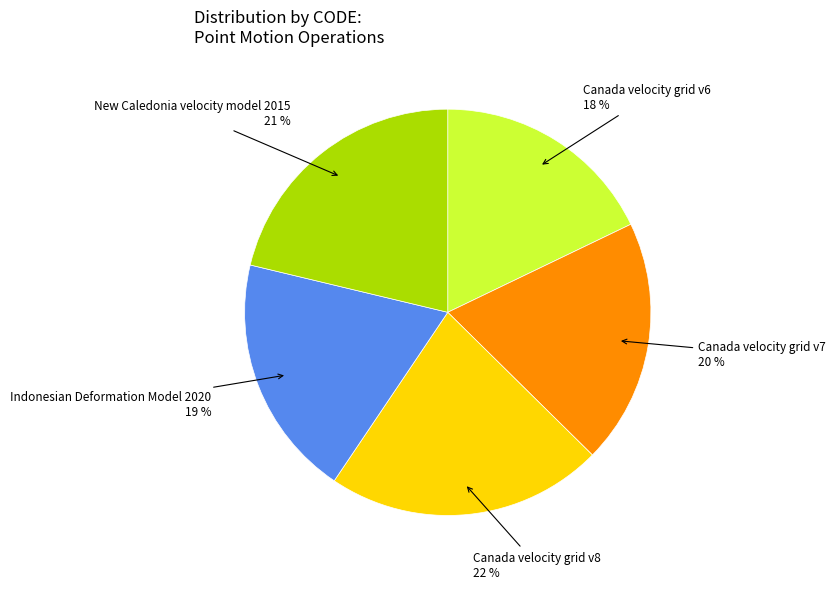

True or false: Canada velocity grid v6 accounts for 18% of the total.

True